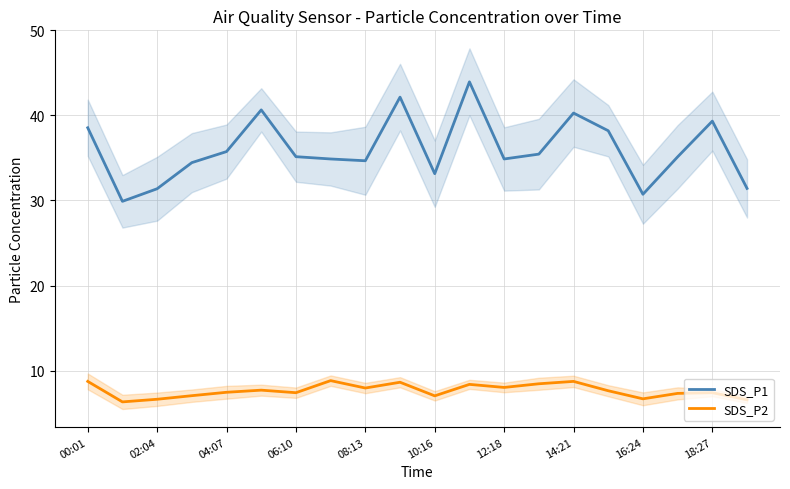

Reading left to right, extract all data points from this chart.

SDS_P1: 38.5	29.9	31.4	34.5	35.8	40.6	35.1	34.9	34.7	42.1	33.1	44.0	34.9	35.5	40.3	38.2	30.7	35.1	39.3	31.4
SDS_P2: 8.7	6.3	6.6	7.0	7.5	7.7	7.4	8.8	8.0	8.6	7.0	8.4	8.0	8.4	8.7	7.6	6.7	7.3	7.4	6.6